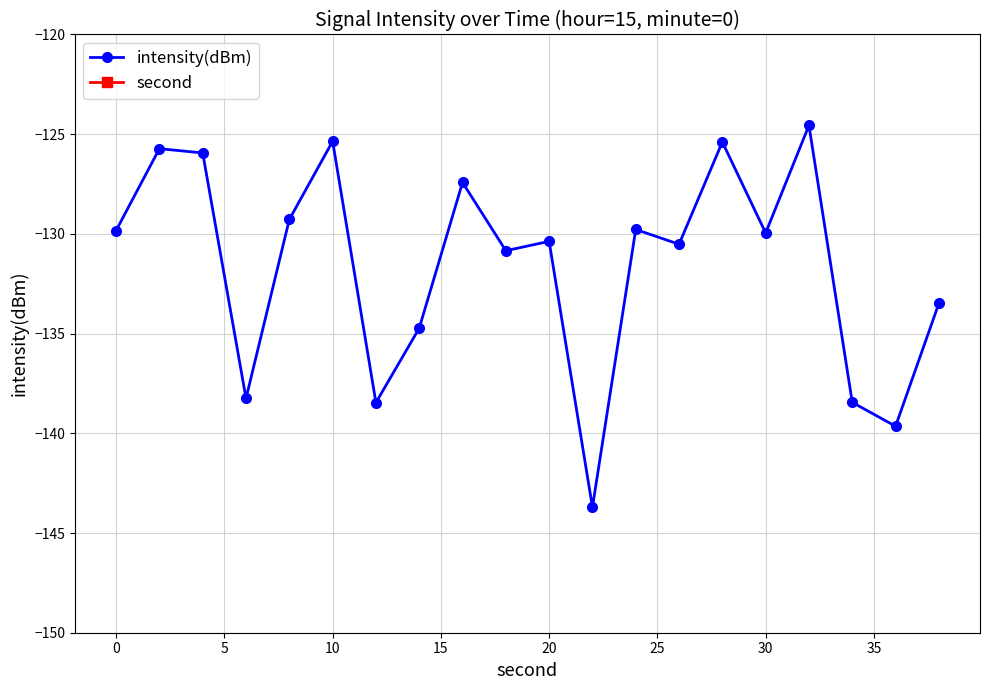

What is the highest value of the intensity(dBm) series?

-124.6